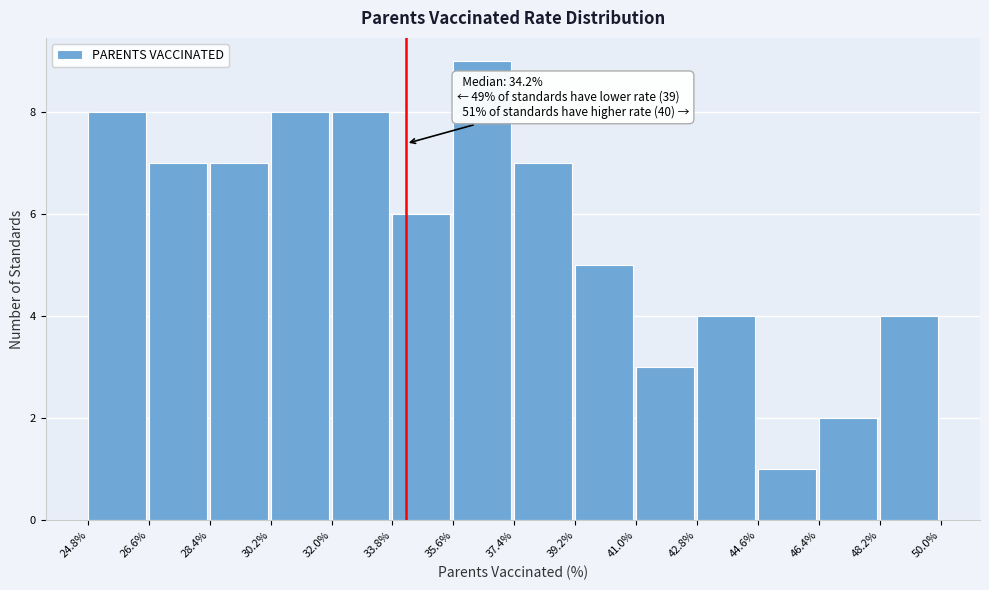

Which range on the x-axis has the tallest bar?

35.6% to 37.4%